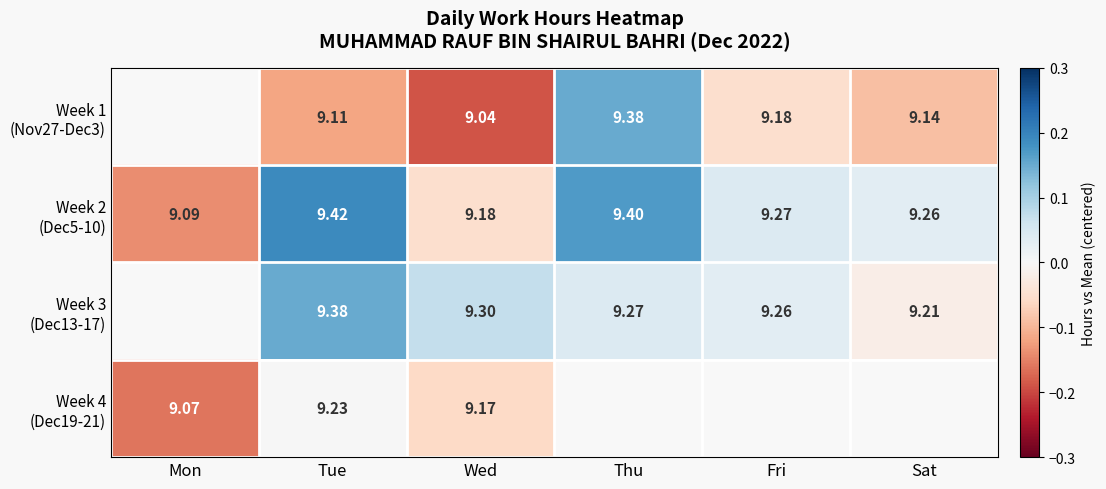

What is the sum of the Week 1 (Nov27-Dec3) values at Tue and Sat?

-0.2